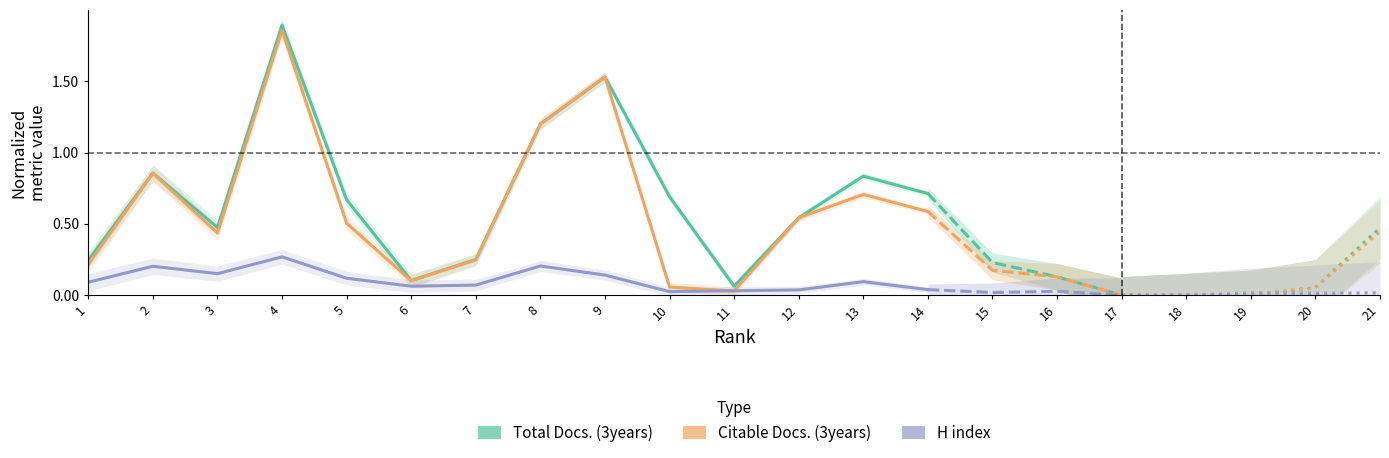

What is the total value across all series at 14?

1.3